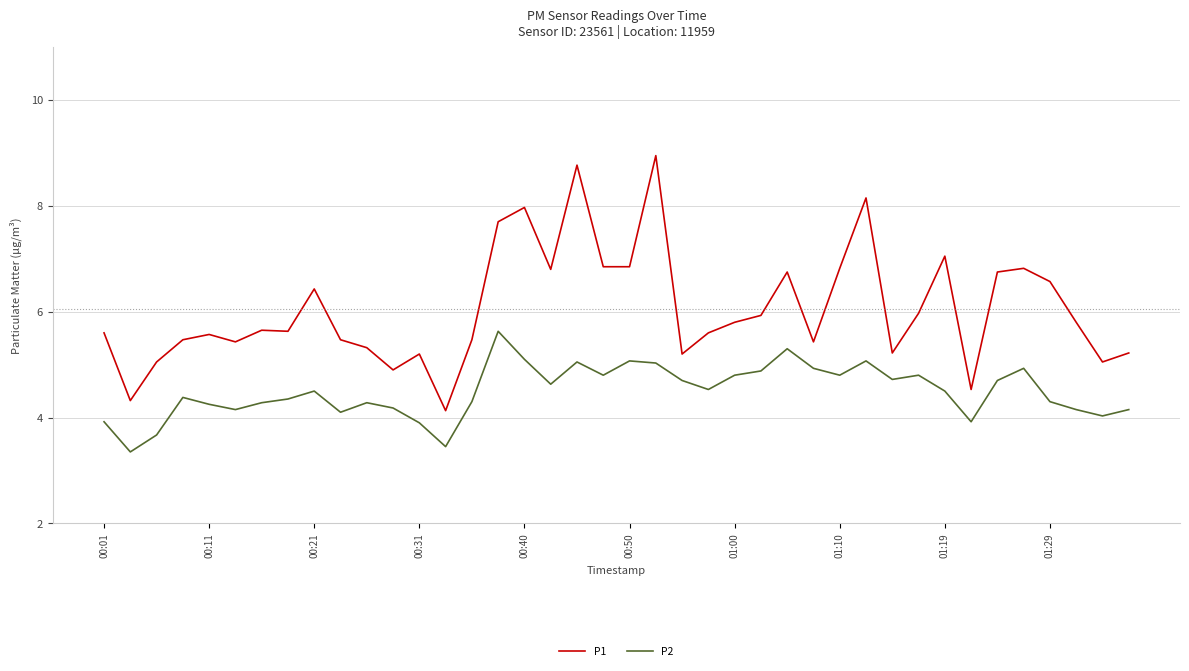

What are all the series names shown in the legend?

P1, P2